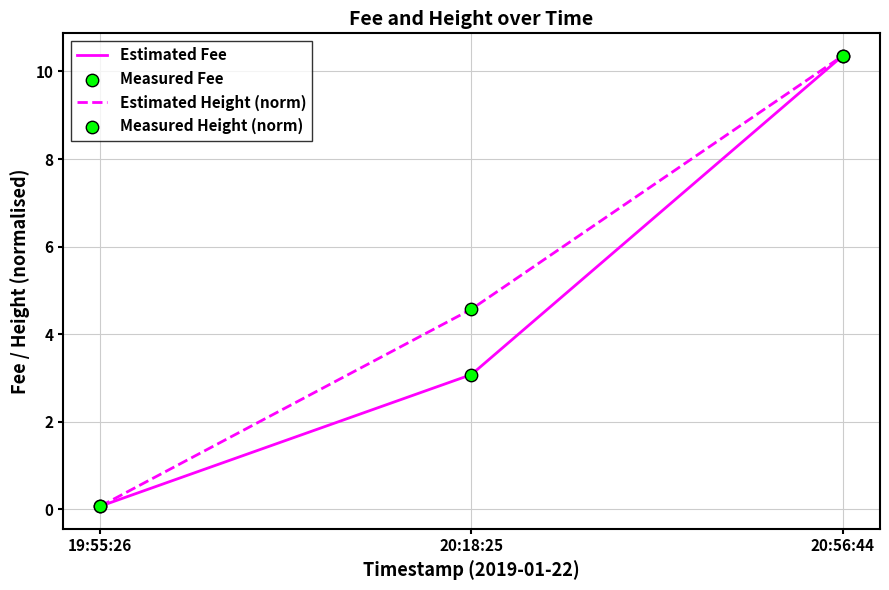

What is the spread (max minus min) of values at 20:18:25?

1.5